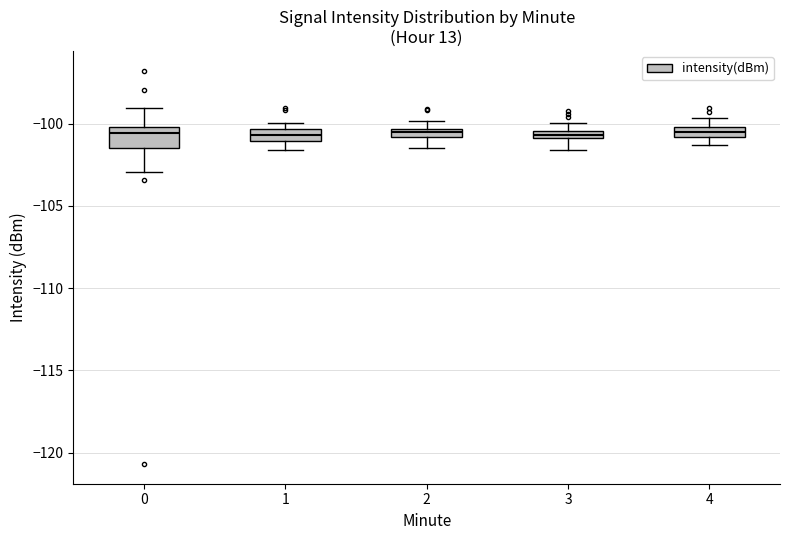

Which box is the tallest, from its lower edge to its upper edge?

0